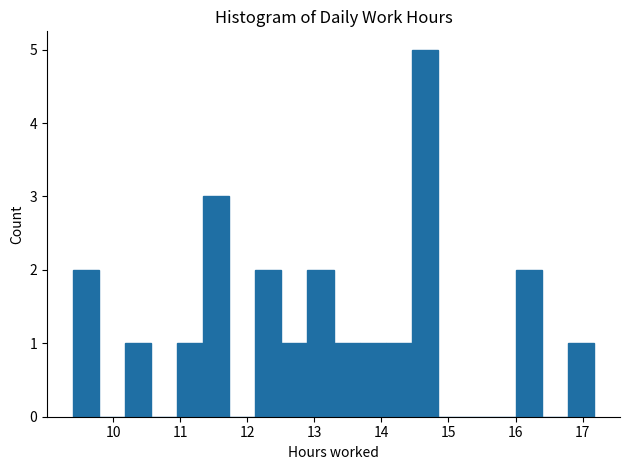

Around what value on the x-axis is the tallest bar? Give the approximate position of its centre, as read against the axis.

14.6